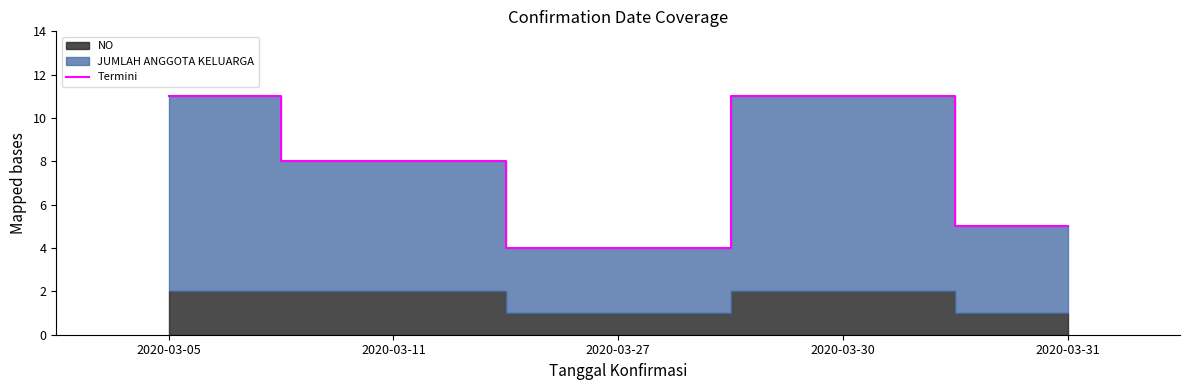

Reading right to left, list all the values displayed in this chart.

5	11	4	8	11